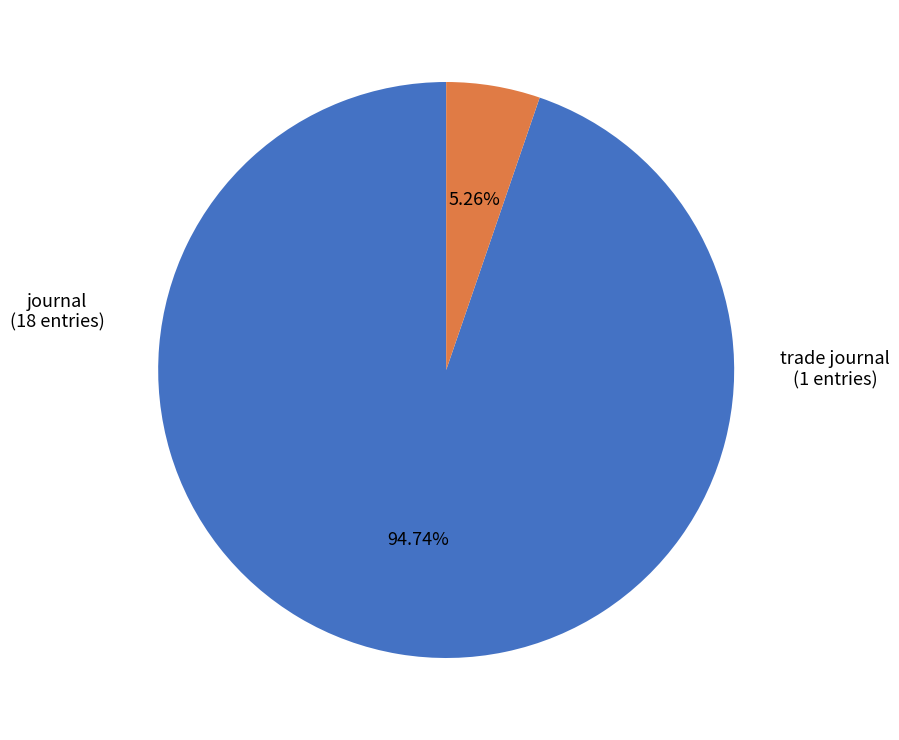

Is there a majority slice in this chart?

Yes